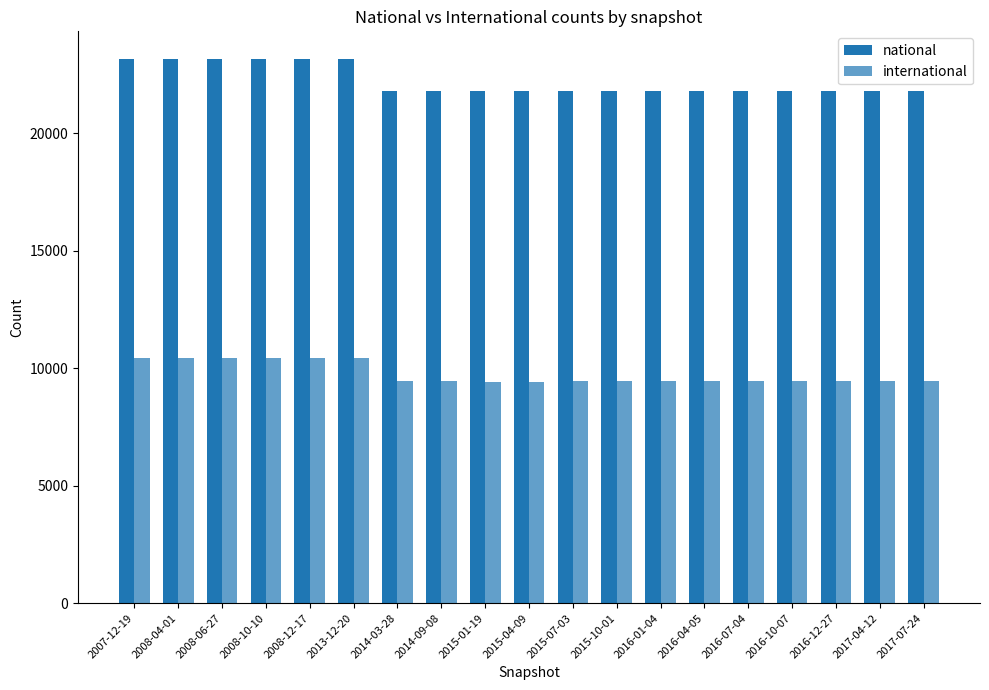

Between 2017-04-12 and 2008-06-27, which is larger?

2008-06-27